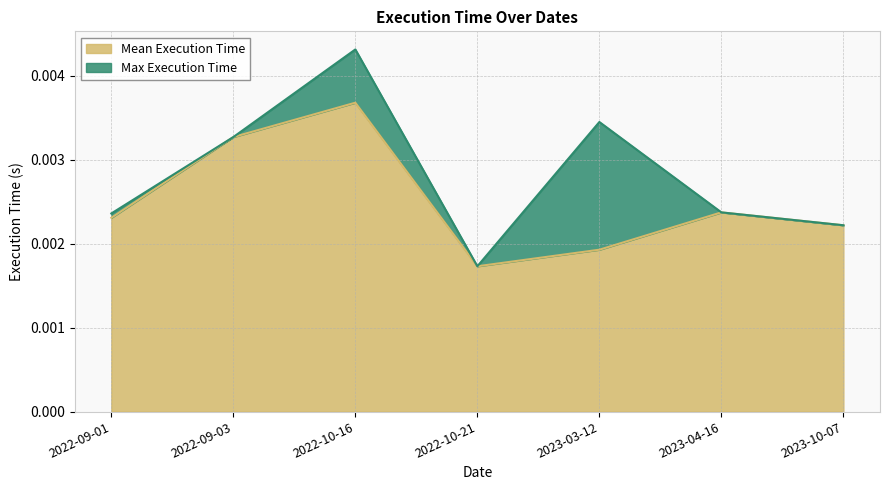

At which category is the sum across all series the highest?

2022-10-16